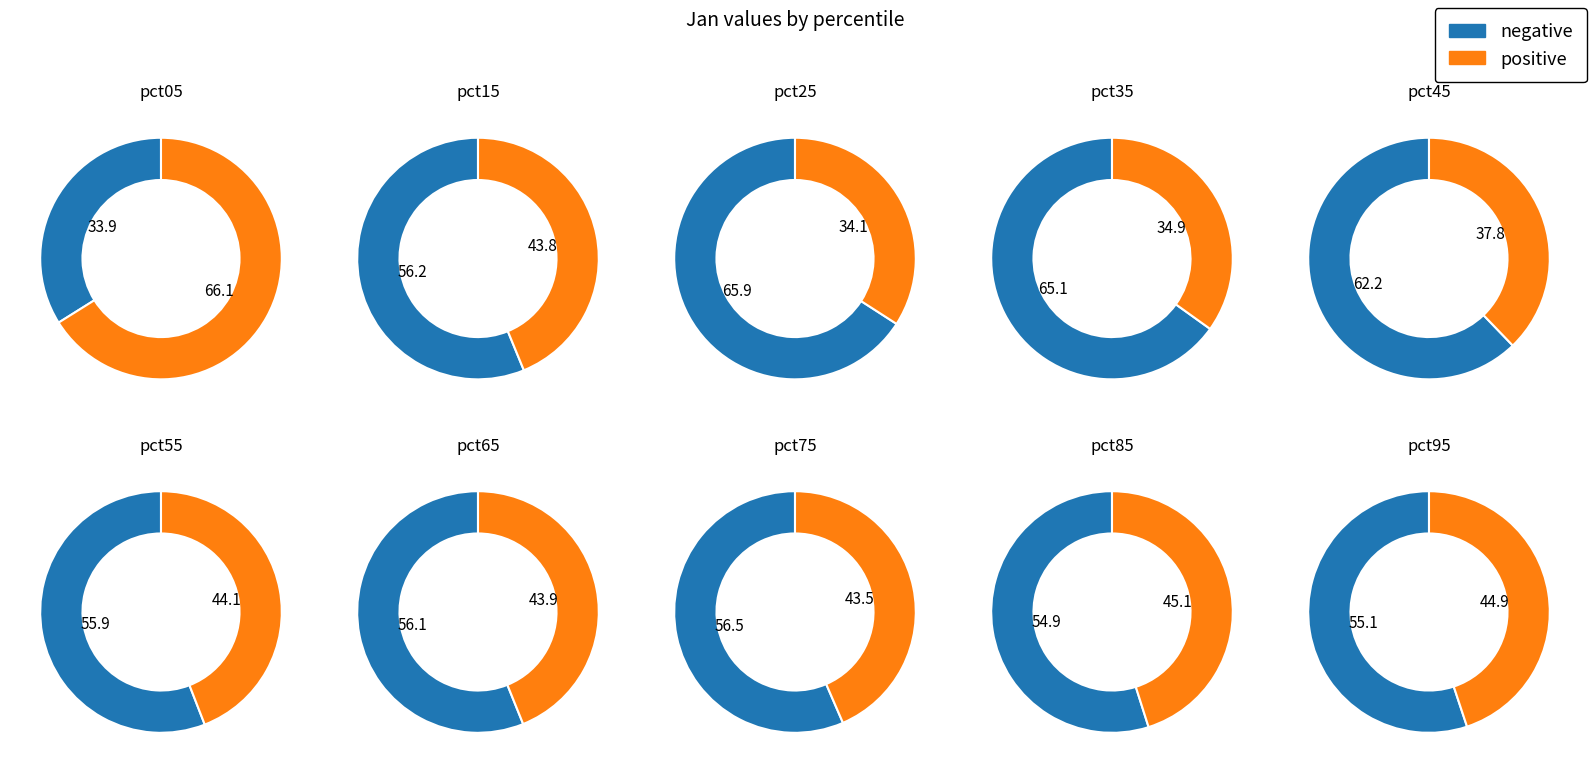

Combined, what portion of the pie is pct15 and pct35?

18.0%